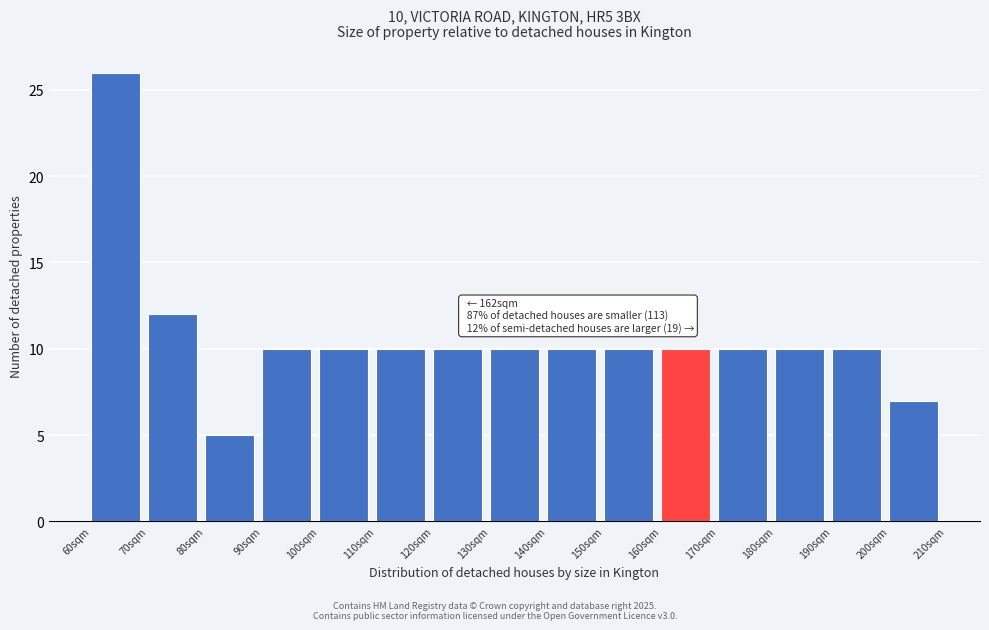

Which range on the x-axis has the tallest bar?

60 to 70